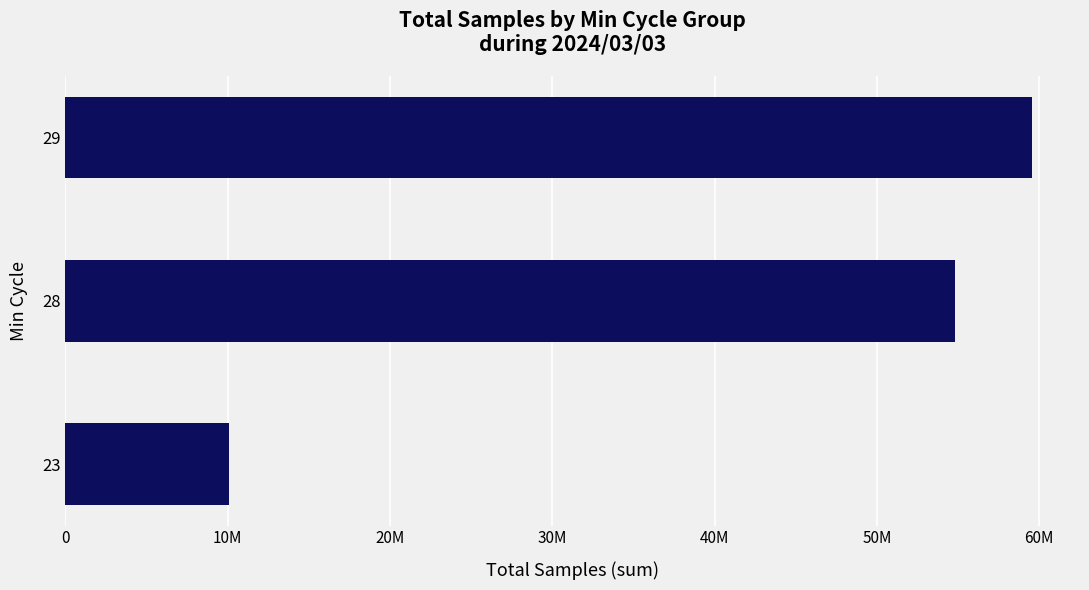

Are the bars horizontal?

Yes